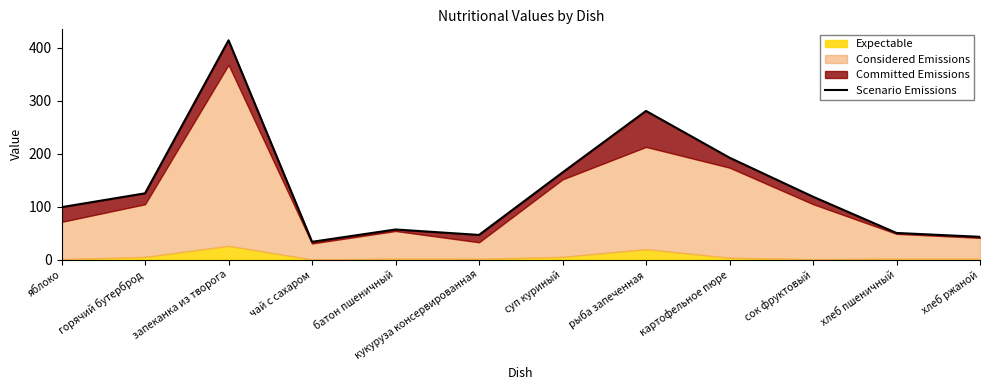

Reading right to left, transcribe all the data shown in this chart.

хлеб ржаной=42.8	хлеб пшеничный=50.1	сок фруктовый=118.6	картофельное пюре=192.3	рыба запеченная=280.5	суп куриный=164.4	кукуруза консервированная=46.4	батон пшеничный=56.7	чай с сахаром=33.4	запеканка из творога=413.9	горячий бутерброд=125.0	яблоко=98.8